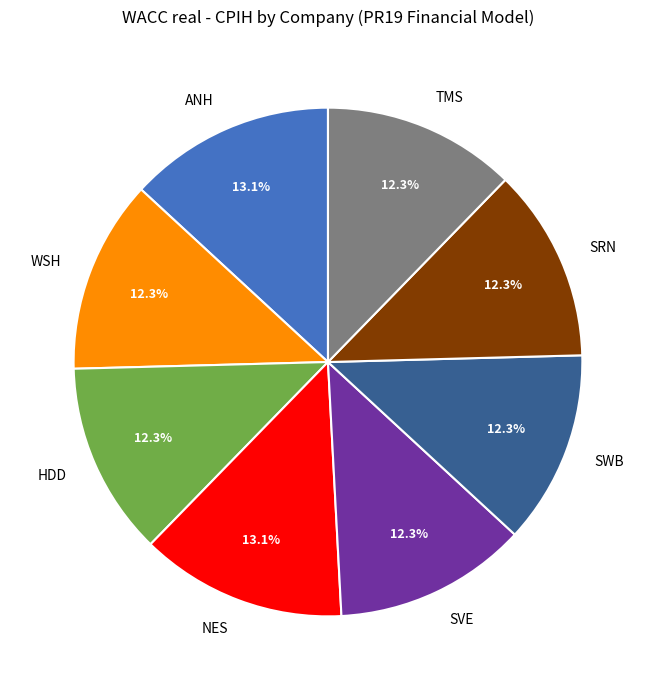

To the nearest percent, what is the combined percentage of WSH and SRN?

25%